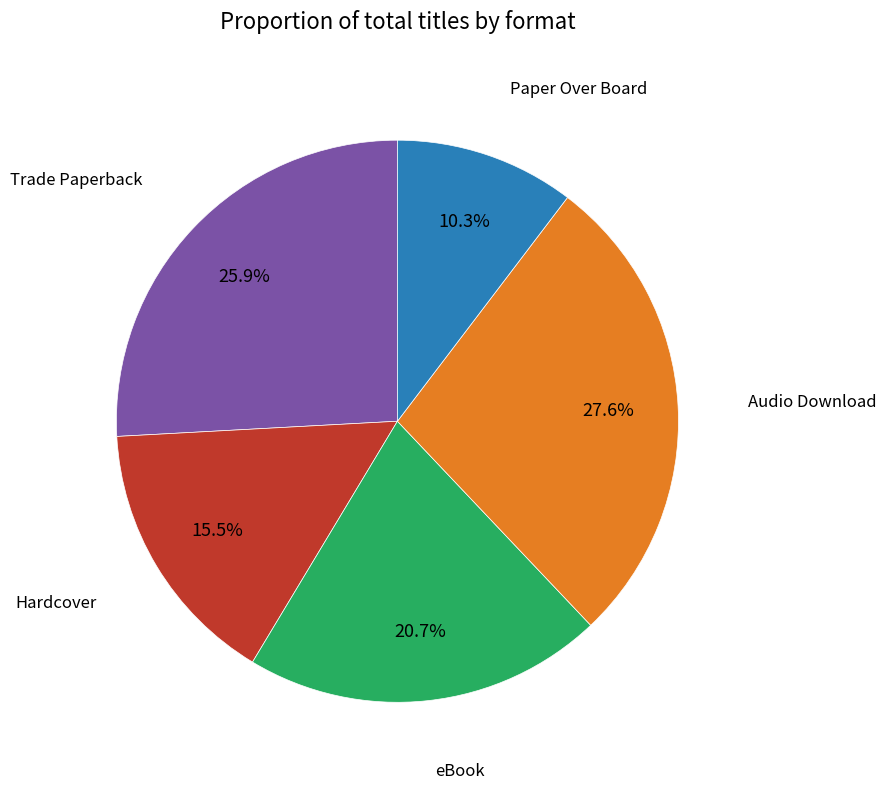

Is there a majority slice in this chart?

No